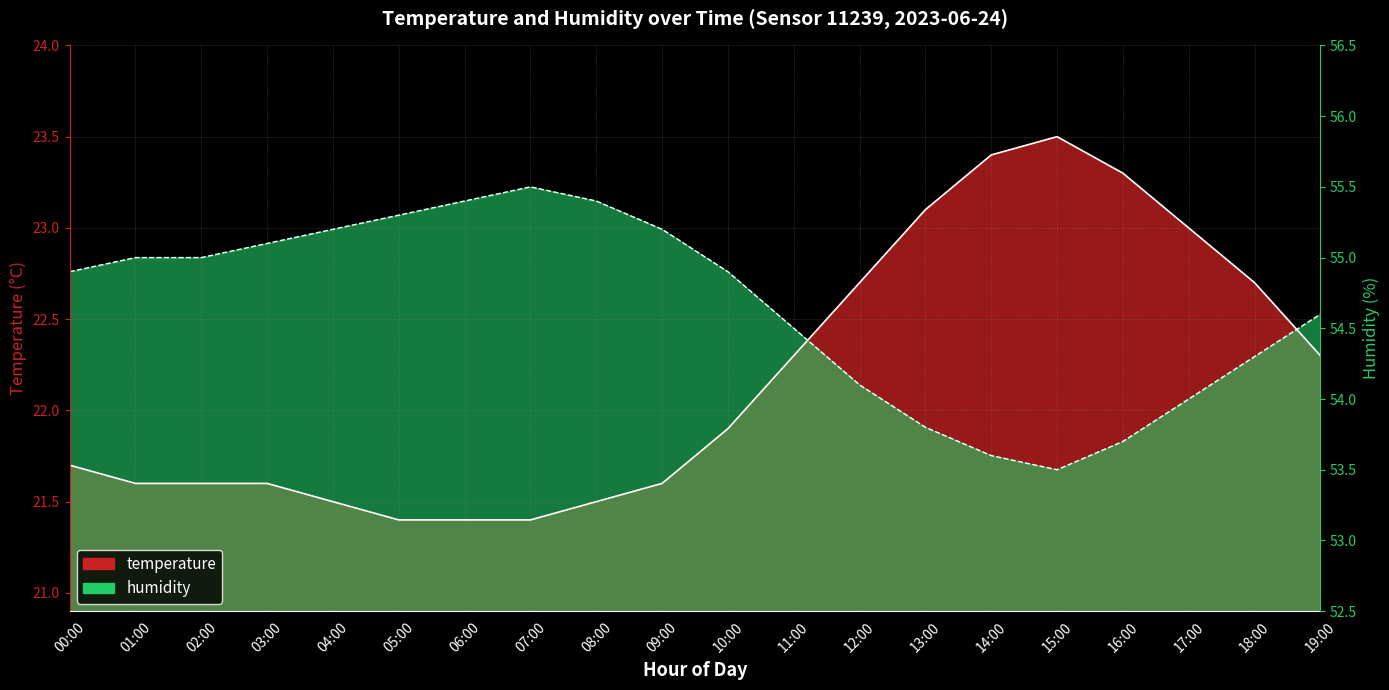

At how many categories does at least one series exceed 22?

20